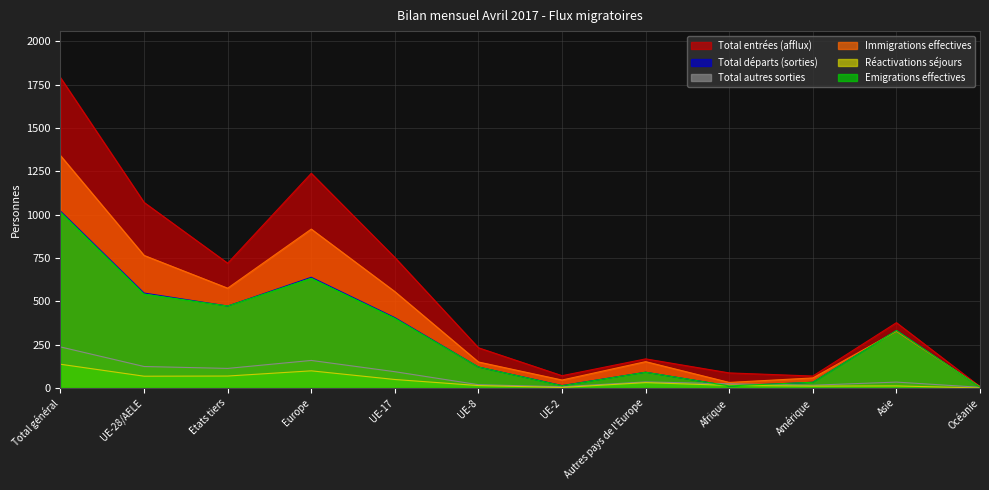

Between Amérique and Afrique, which is larger?

Afrique